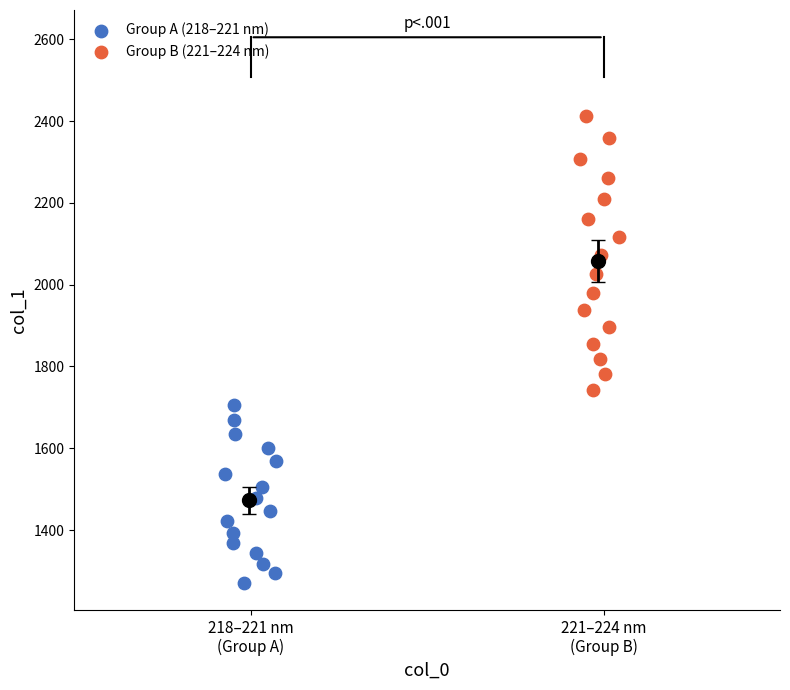

Which series reaches the minimum Y coordinate?

Group A (218–221 nm)